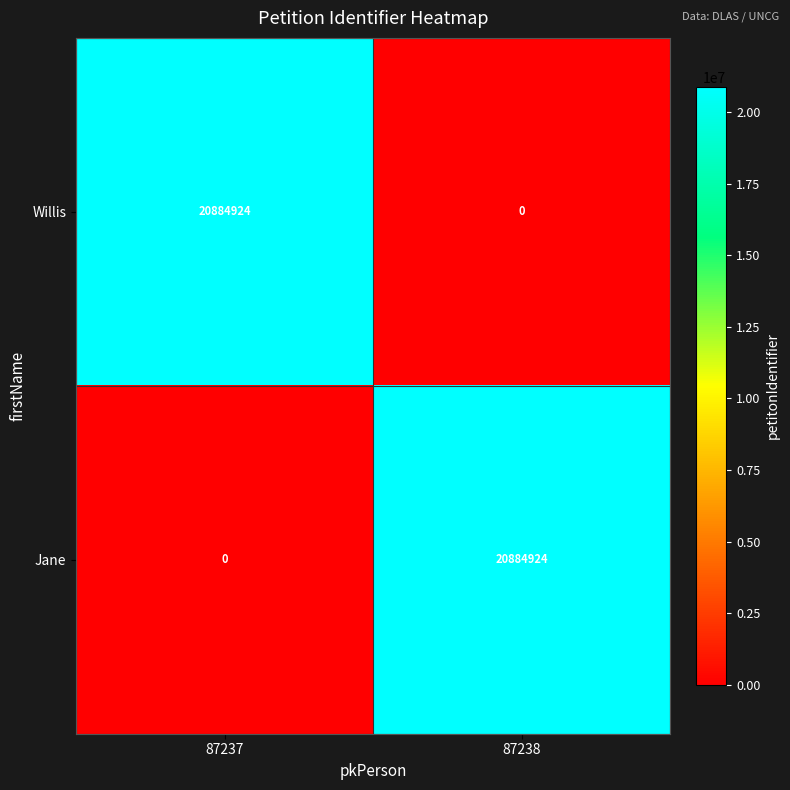

How many values in the Jane series are below 20884924?

1